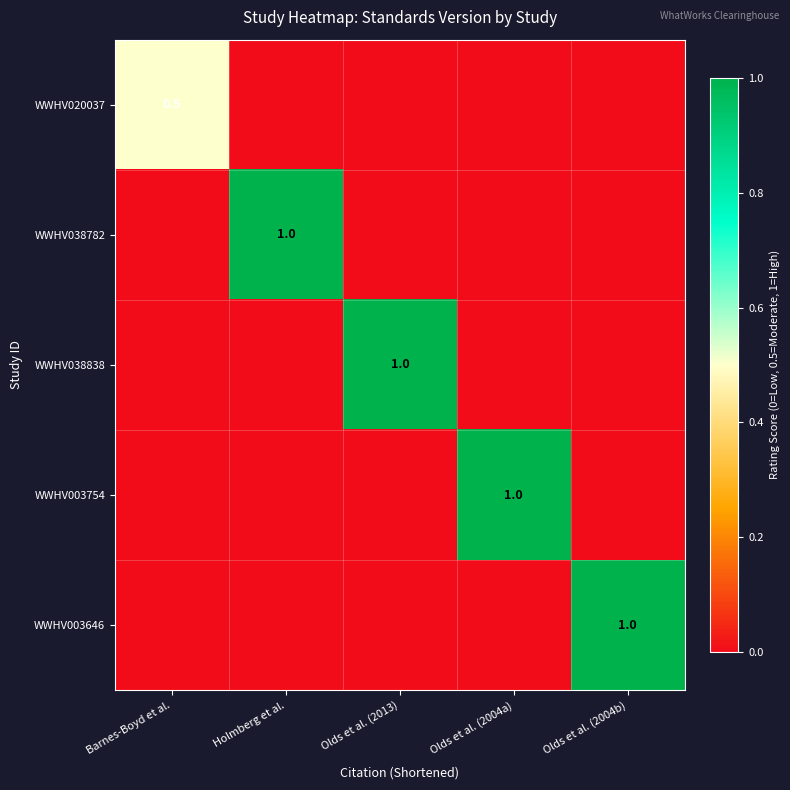

Between Olds et al. (2013) and Holmberg et al., which is larger?

Olds et al. (2013)